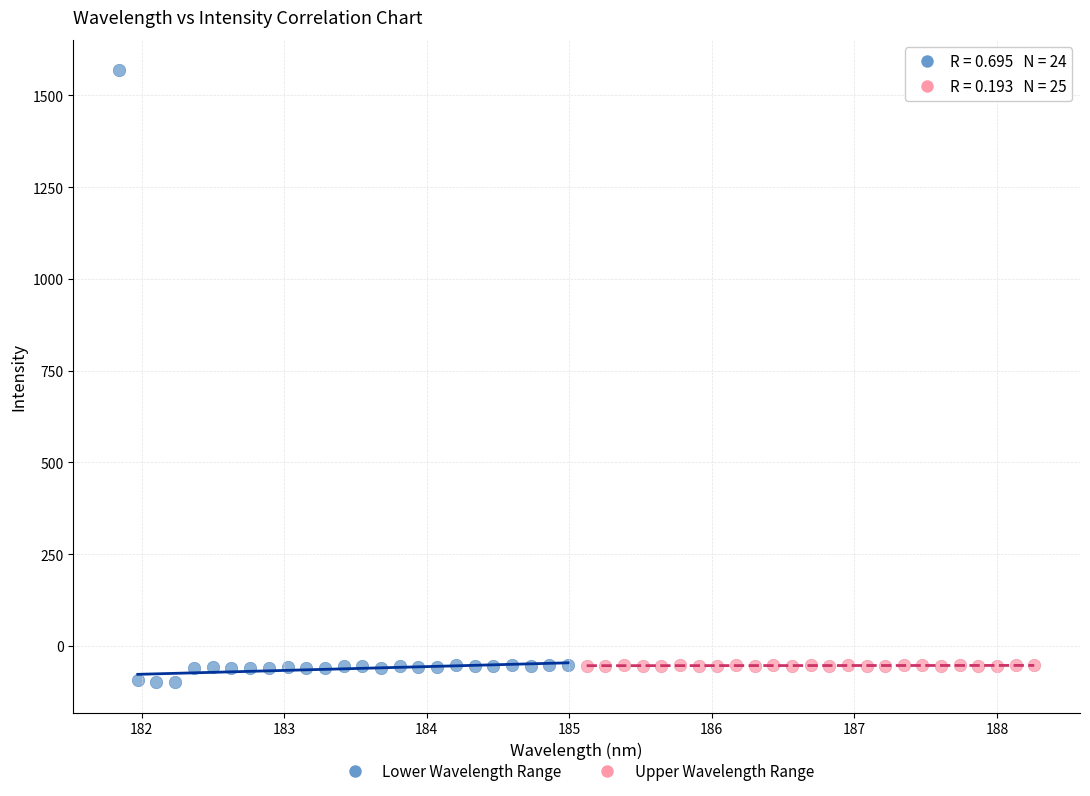

Which series has the largest Y range (max minus min)?

Lower Wavelength Range